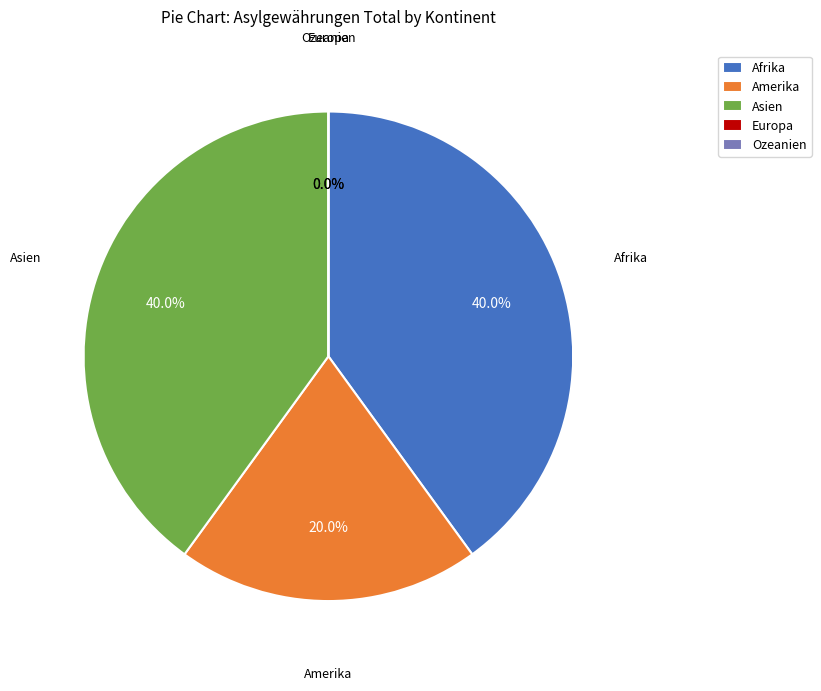

Count the number of slices in the pie.

5